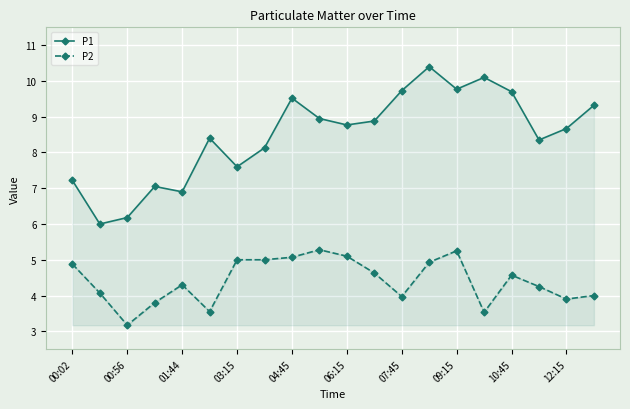

What are all the series names shown in the legend?

P1, P2